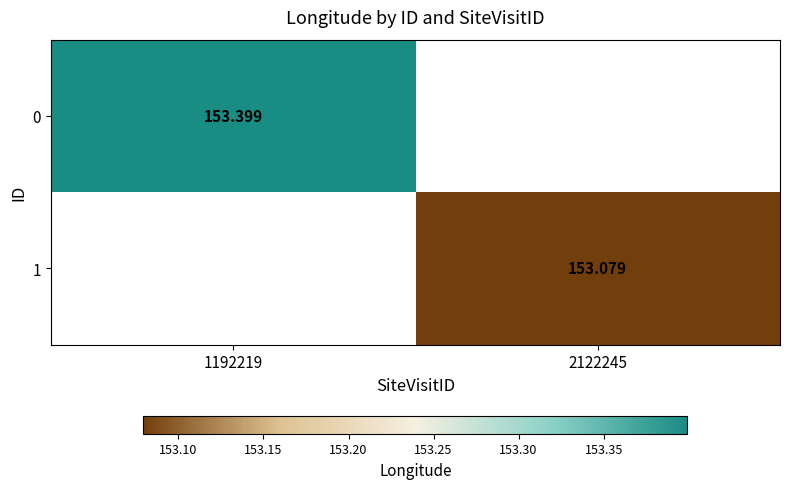

True or false: 0 has a value of 262.1 at 1192219.

False